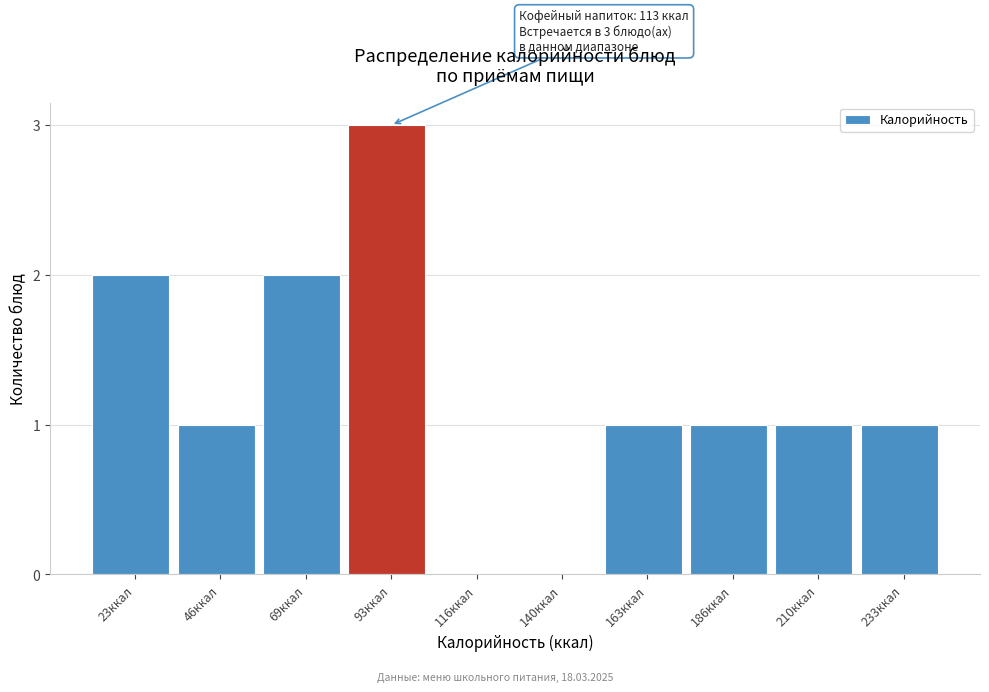

Reading left to right, what are all the values shown in this chart?

23ккал=2	46ккал=1	69ккал=2	93ккал=3	116ккал=0	140ккал=0	163ккал=1	186ккал=1	210ккал=1	233ккал=1